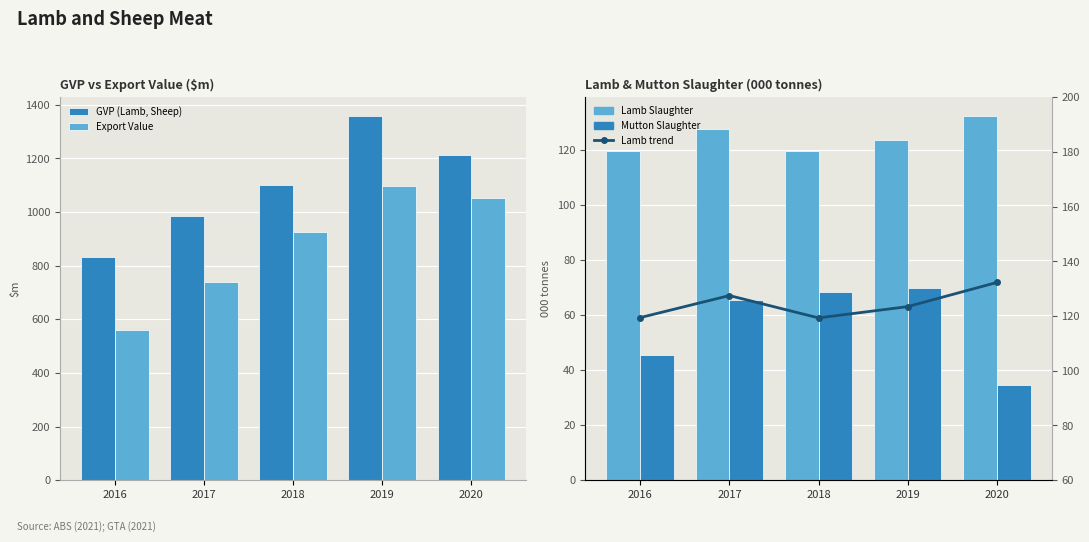

What is the difference between the maximum and minimum values in the Lamb Slaughter series?

13.0